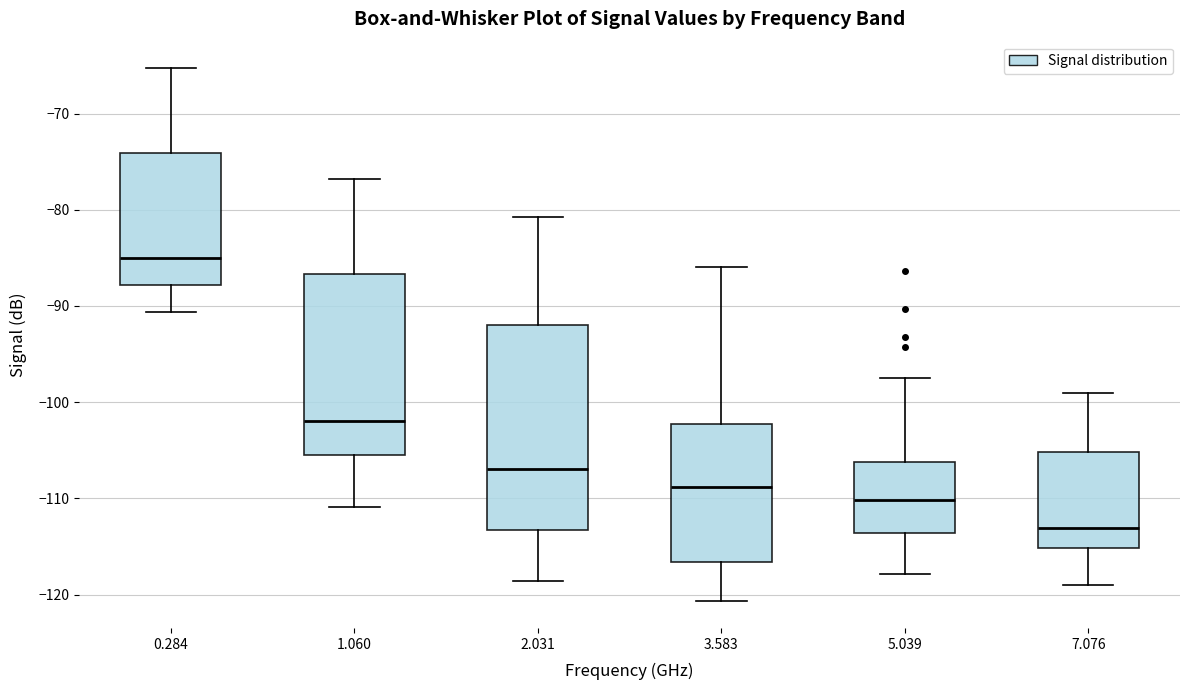

Which box's median line is the lowest?

7.076